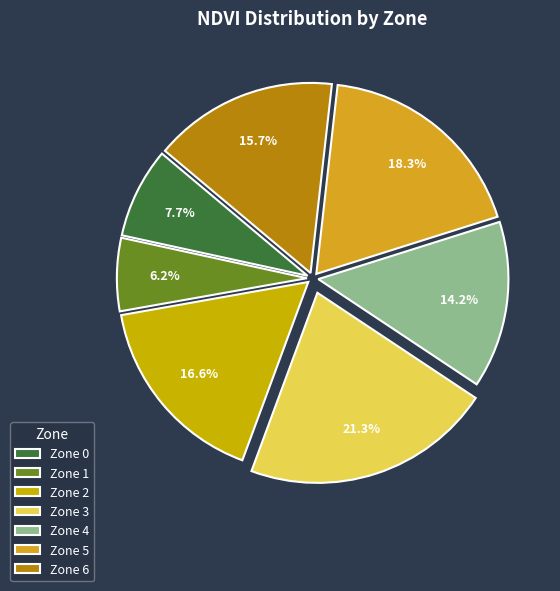

Which slice is the largest?

Zone 3